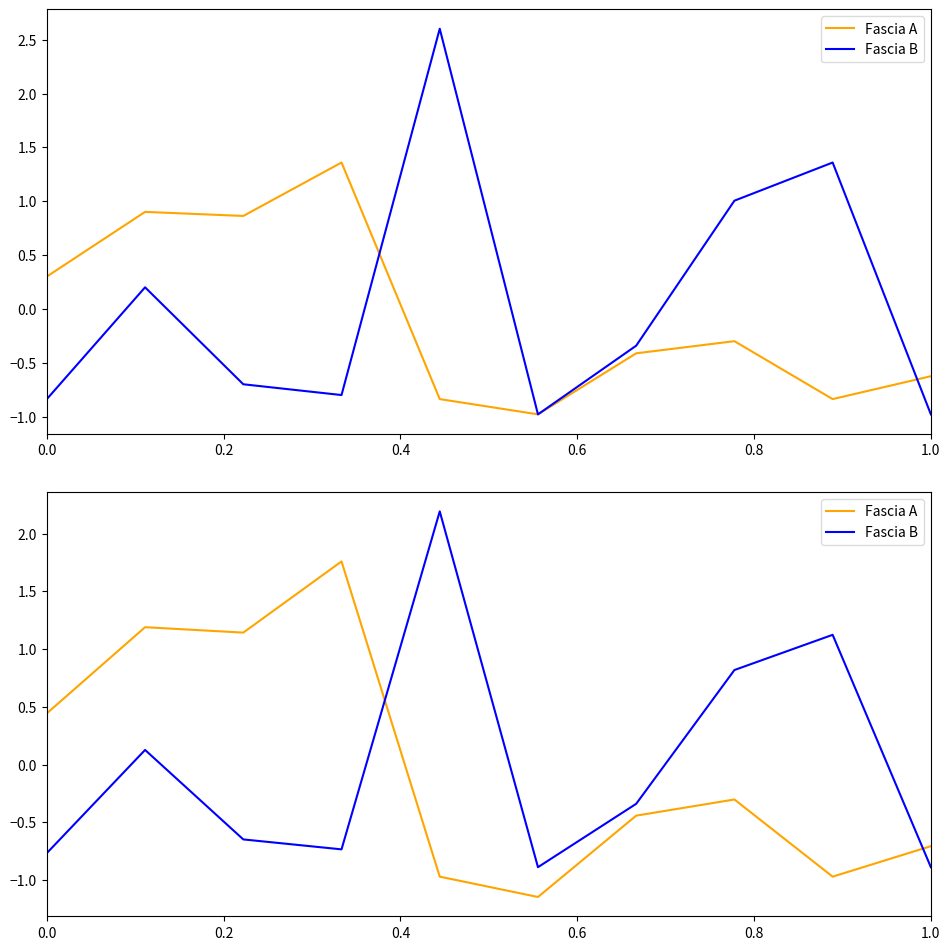

What is the label of the 1st point from the right?

1.0